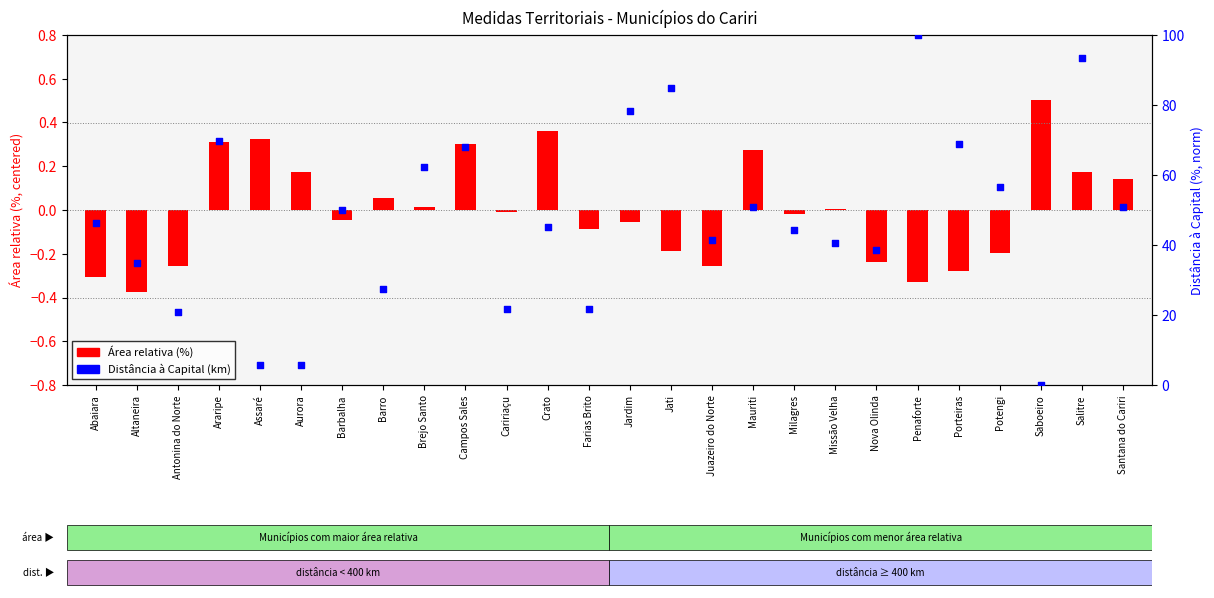

At which category is the sum across all series the highest?

Penaforte